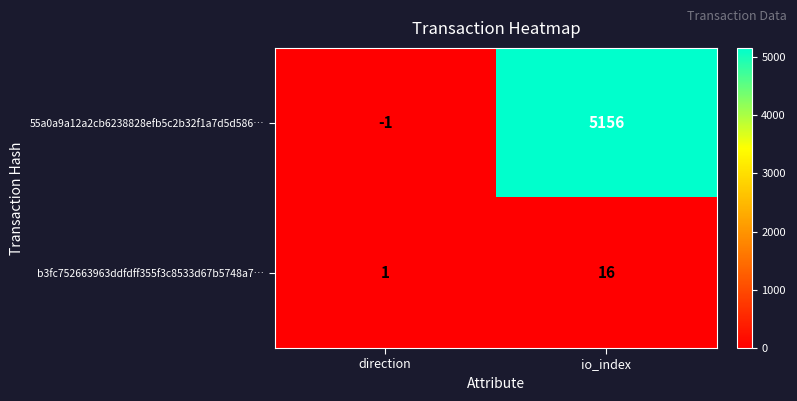

At which category is the sum across all series the highest?

io_index